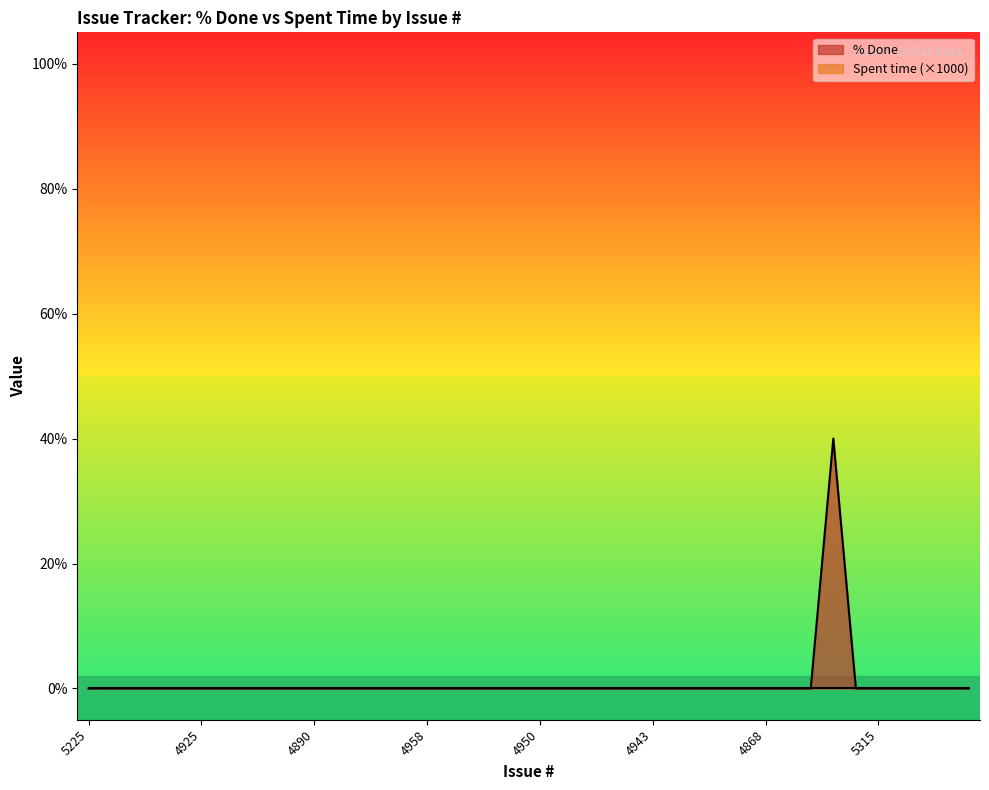

List the labels in order of value, largest first.

5327, 5225, 4933, 4932, 4931, 4926, 4925, 4915, 4914, 4908, 4901, 4890, 5000, 4993, 4960, 4959, 4958, 4956, 4954, 4952, 4951, 4950, 4949, 4948, 4947, 4945, 4943, 4940, 4937, 4936, 4873, 4868, 4866, 4872, 5306, 5315, 5256, 5321, 5257, 5259